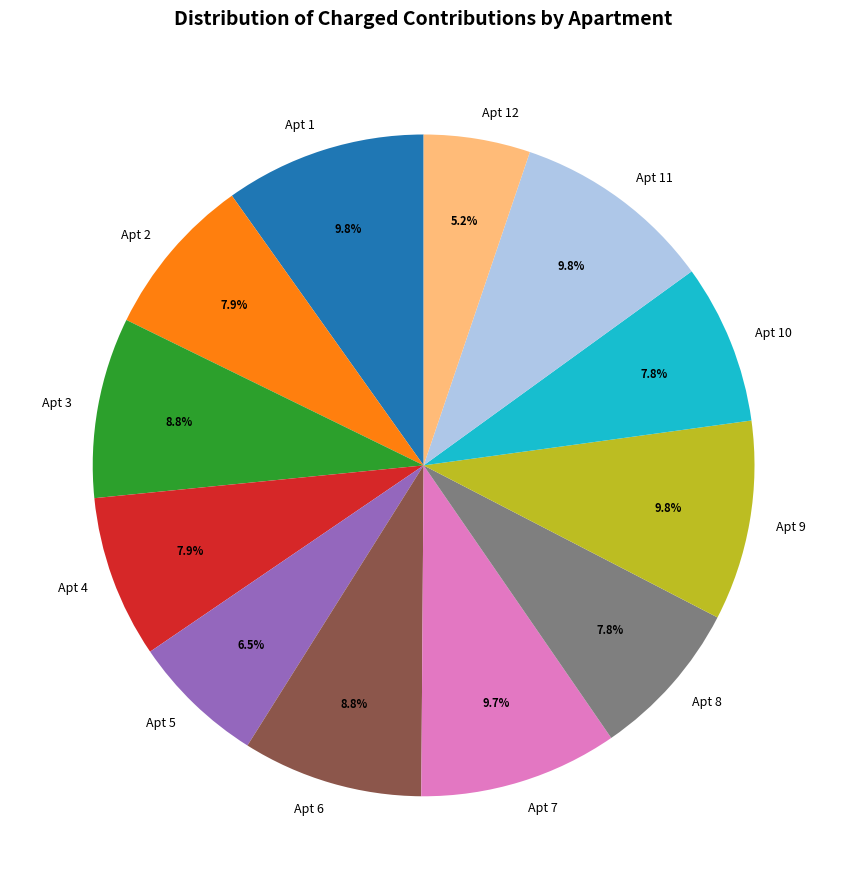

Which category has the smallest portion of the pie?

Apt 12